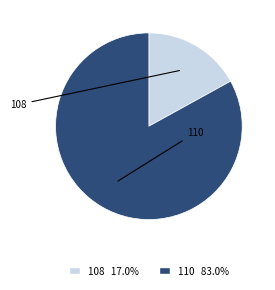

Approximately how many times larger is the value at 110 83.0% compared to 108 17.0%?

4.9